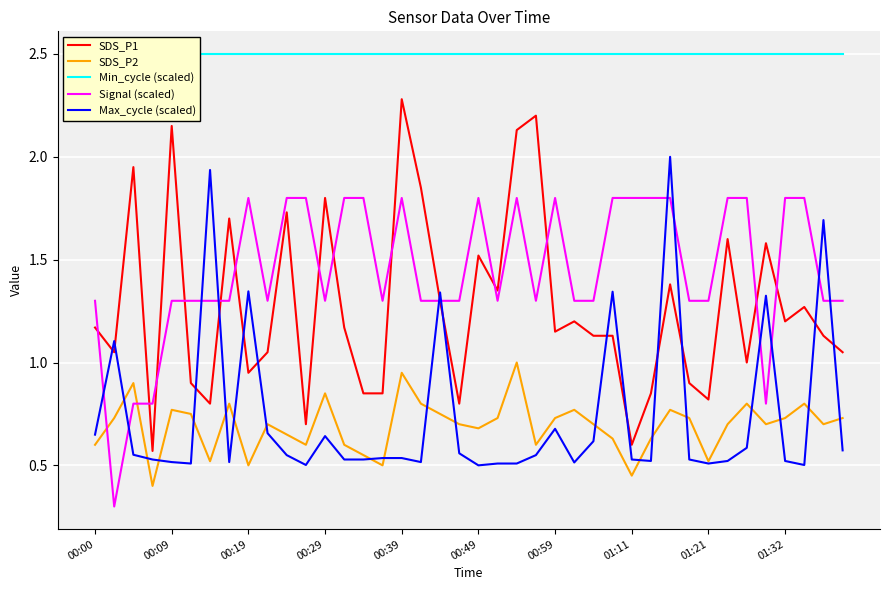

True or false: SDS_P1 and SDS_P2 intersect in this chart.

False